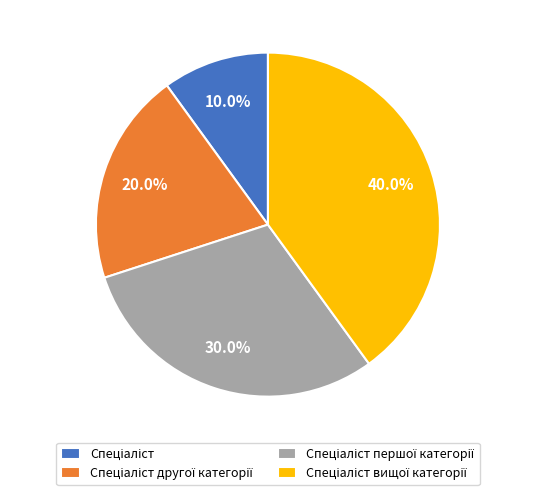

Does any single category account for the majority?

No